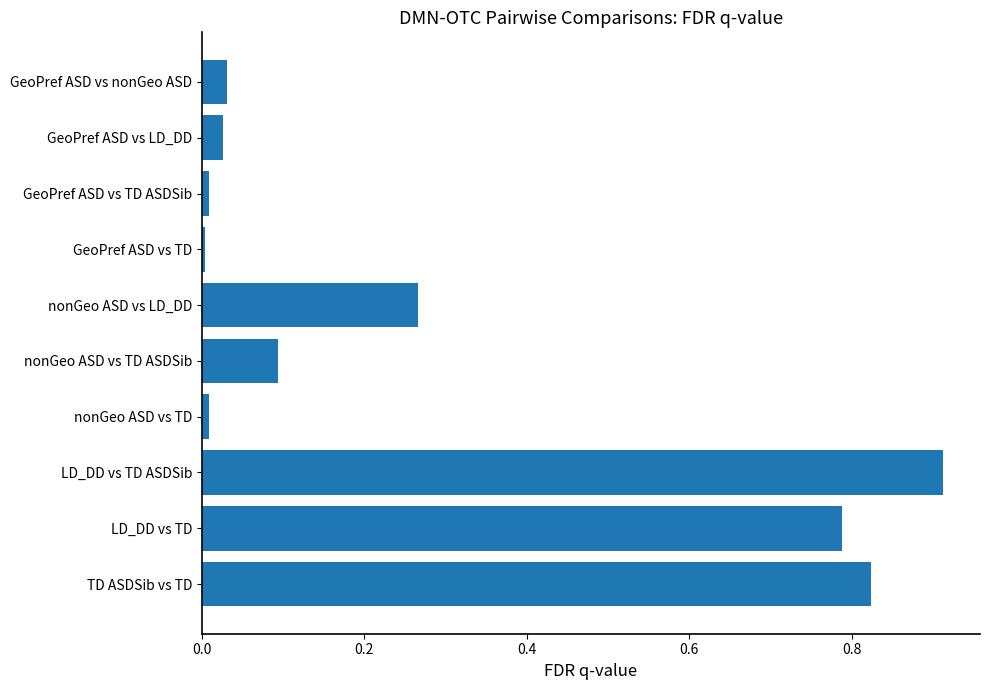

Which has a higher value, LD_DD vs TD or GeoPref ASD vs nonGeo ASD?

LD_DD vs TD